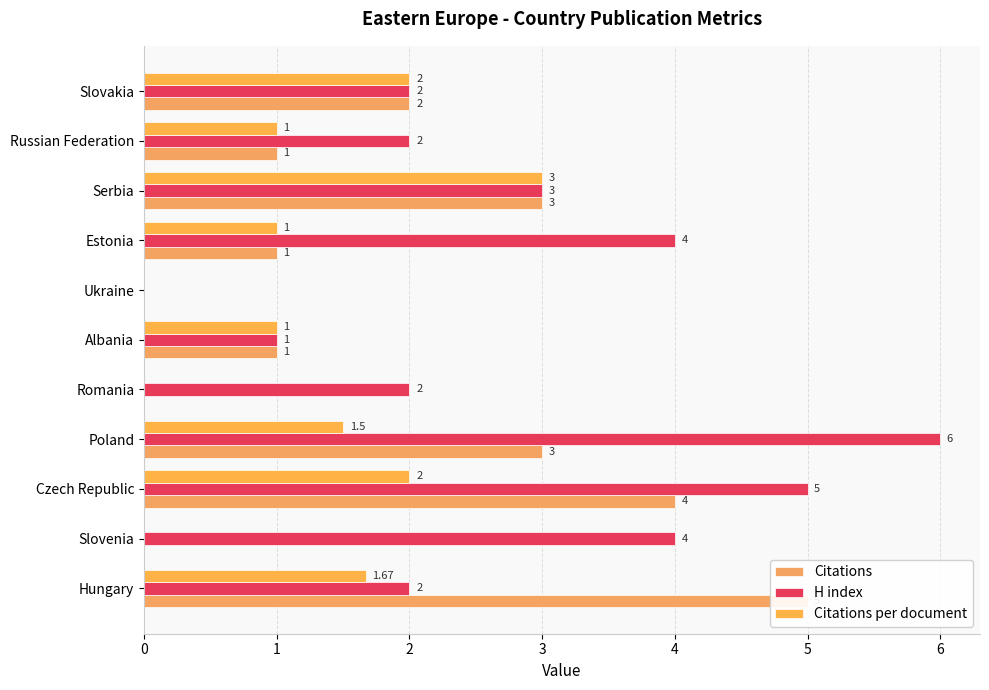

Which has a higher value, Russian Federation or Slovenia?

Russian Federation